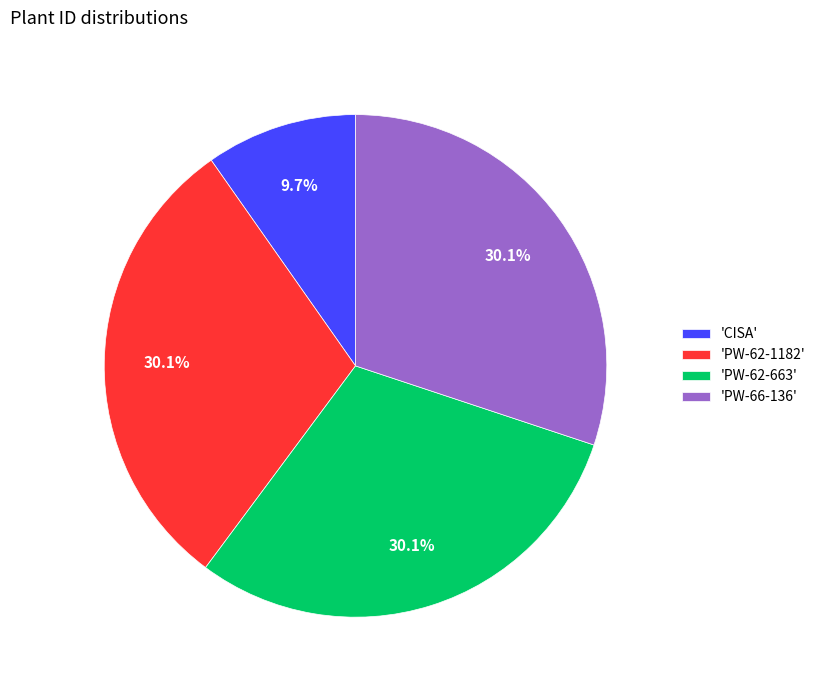

How many segments does this pie chart have?

4